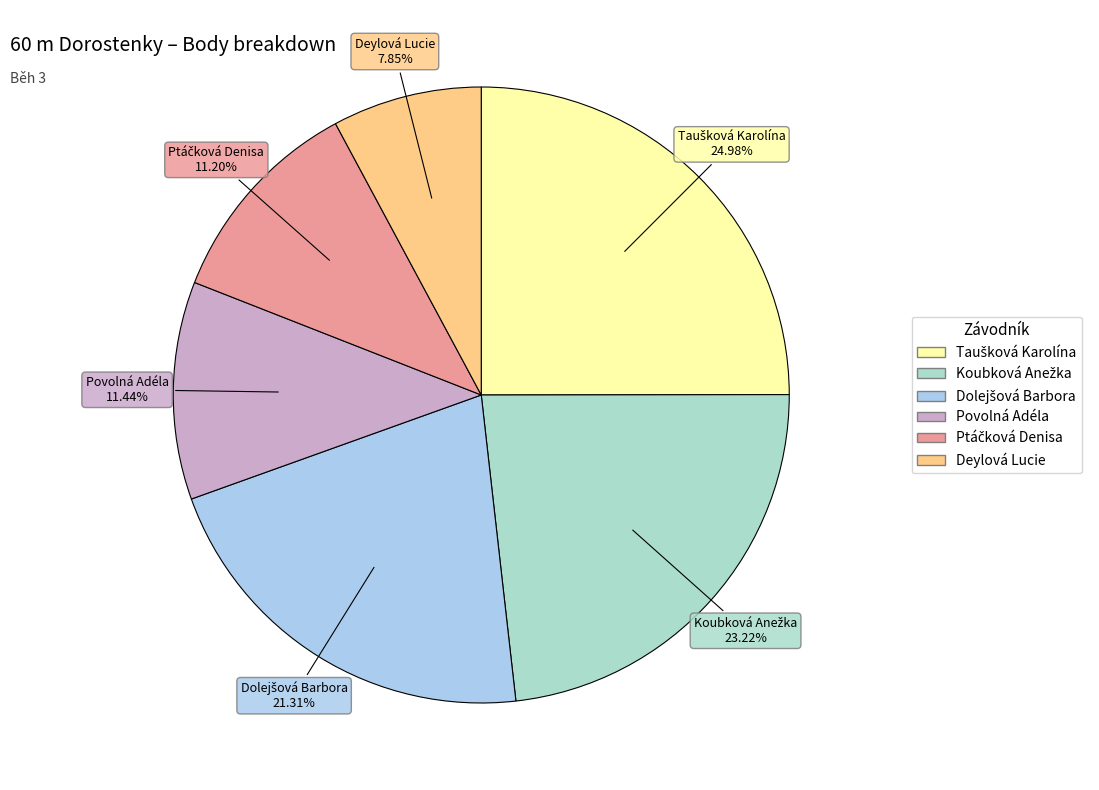

How many segments does this pie chart have?

6